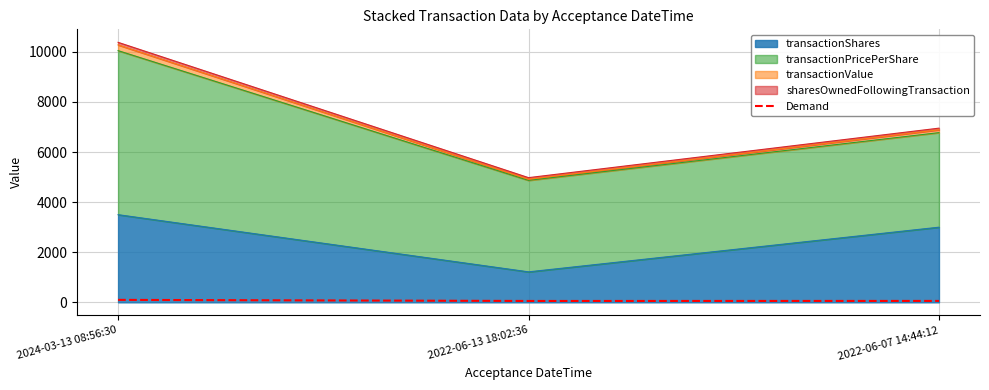

Which has a higher value, 2024-03-13 08:56:30 or 2022-06-13 18:02:36?

2024-03-13 08:56:30